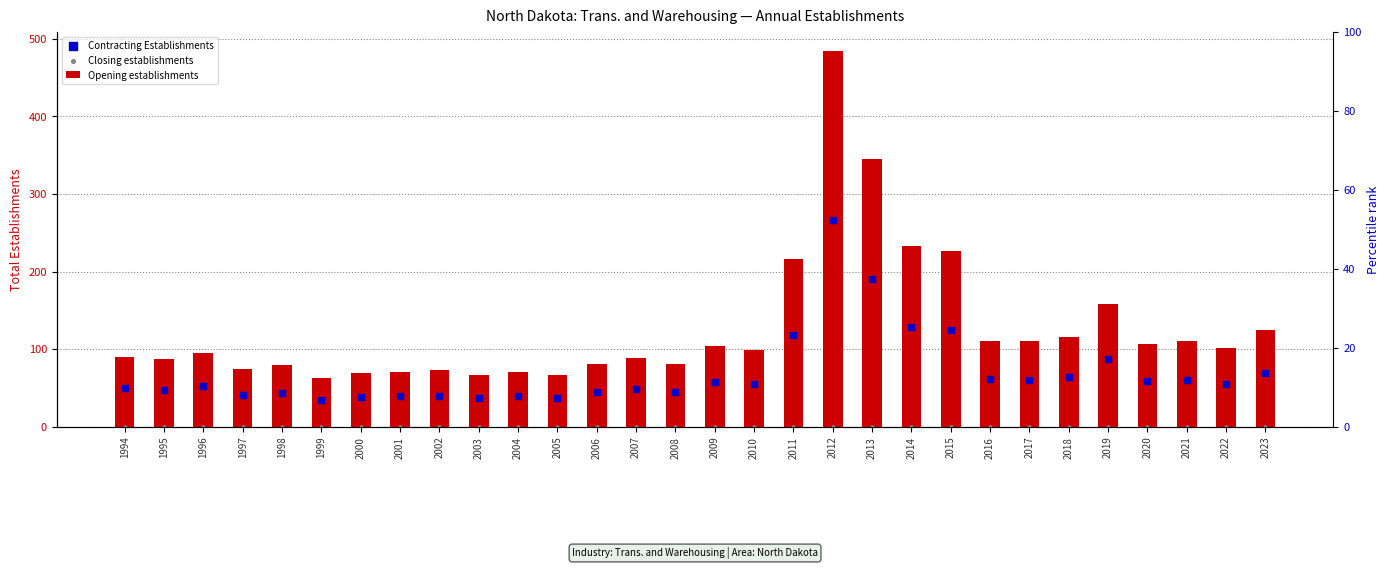

What are all the series names shown in the legend?

Opening establishments, Contracting Establishments, Closing establishments